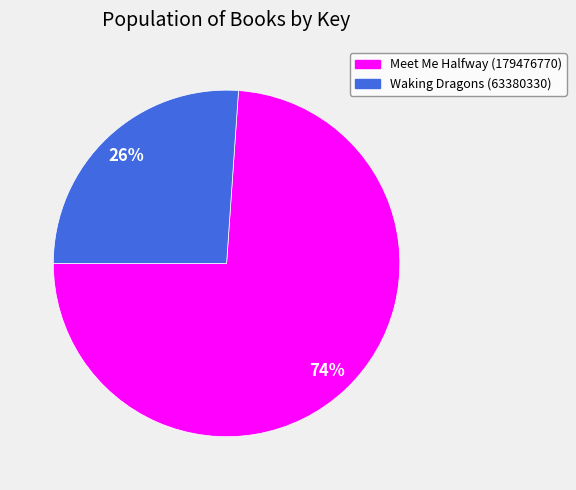

What percentage is the Waking Dragons (63380330) slice, to the nearest percent?

26%